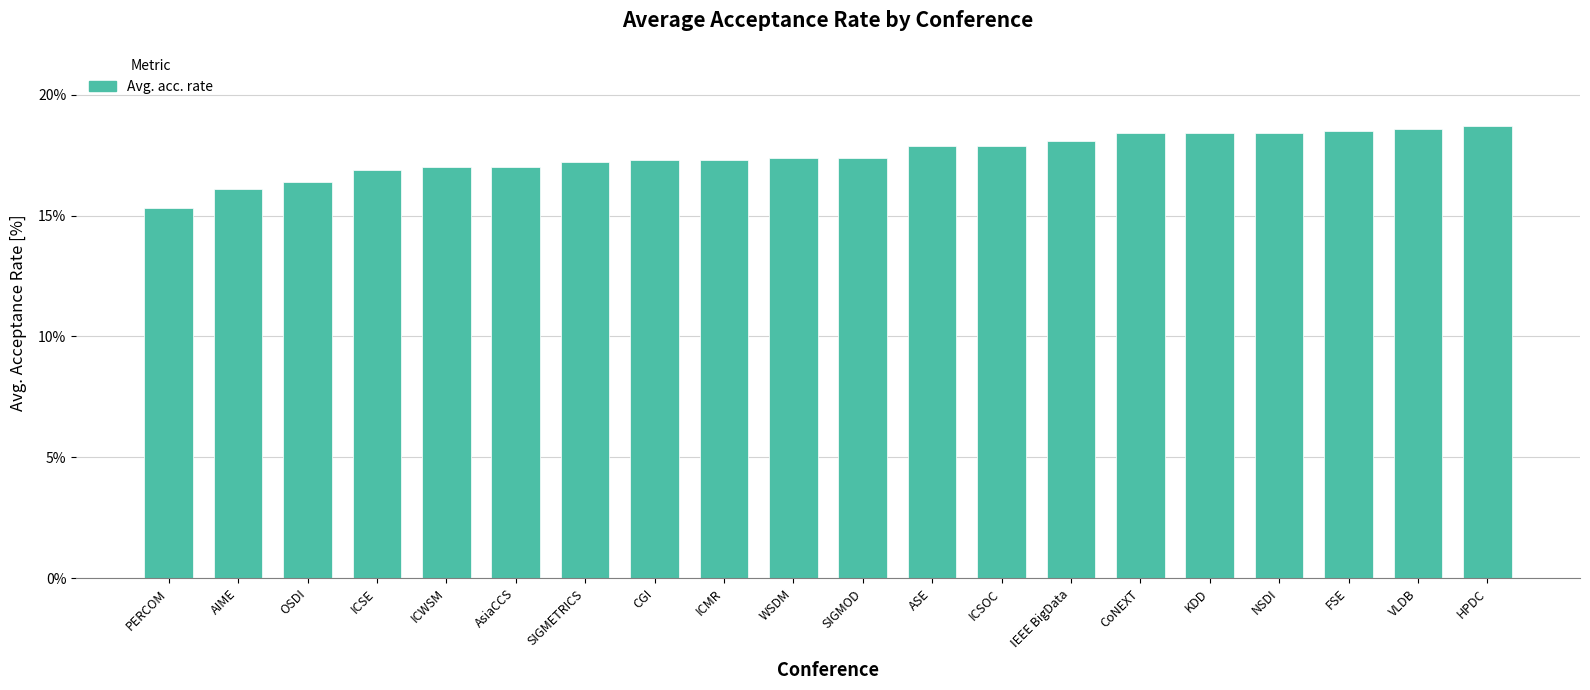

Count the number of categories in the chart.

20